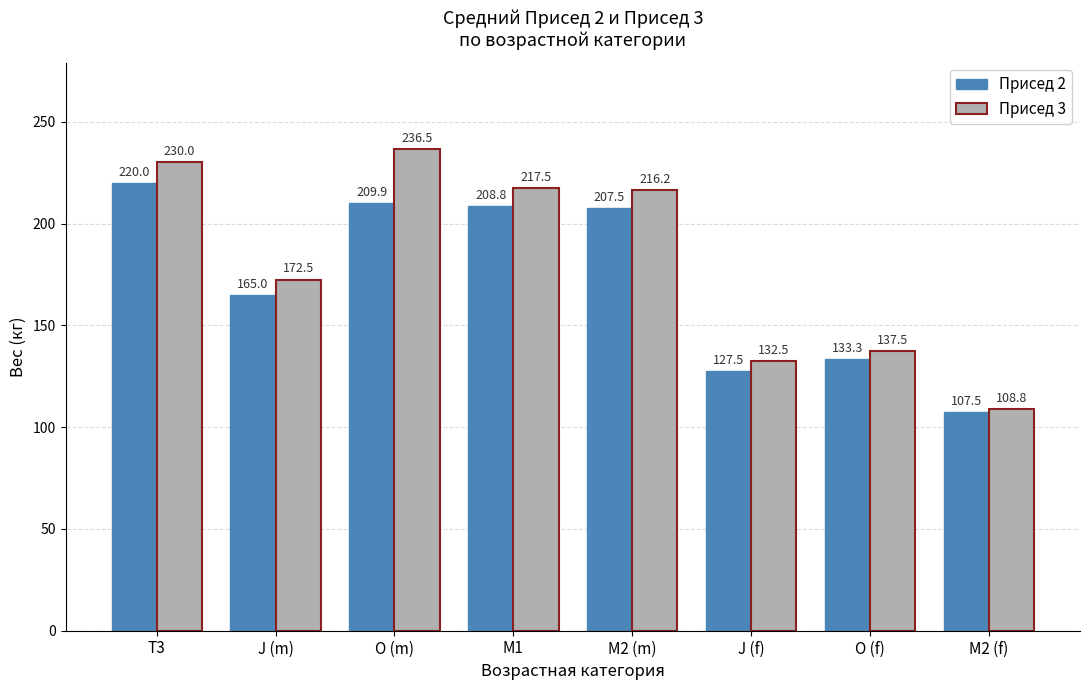

Which series has the largest total across all categories?

Присед 3